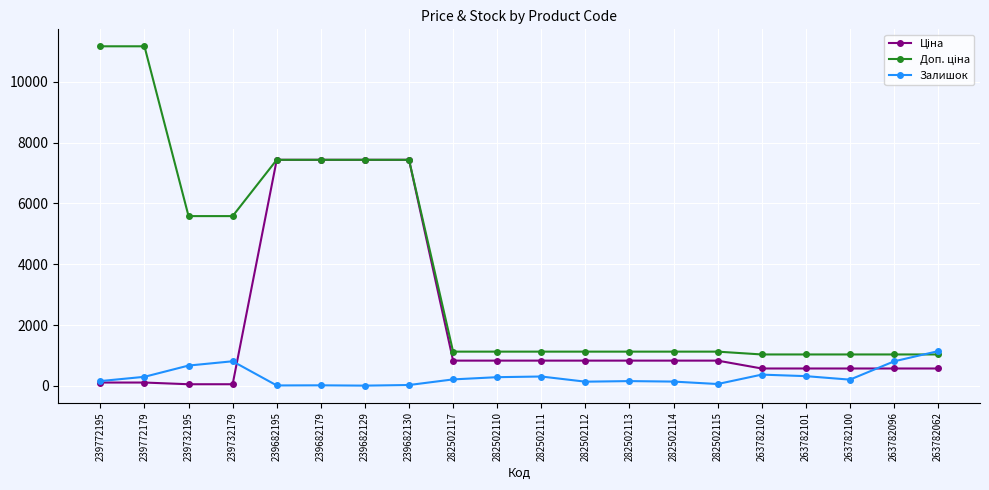

What is the label of the 11th point from the right?

282502110